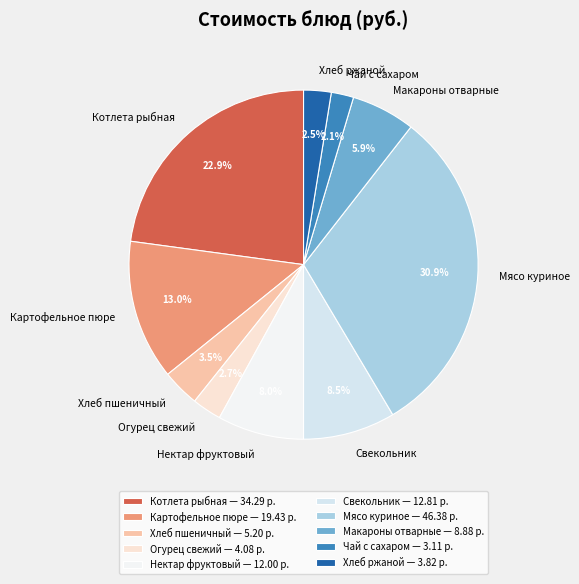

What percentage is NOT represented by Котлета рыбная?

77.1%